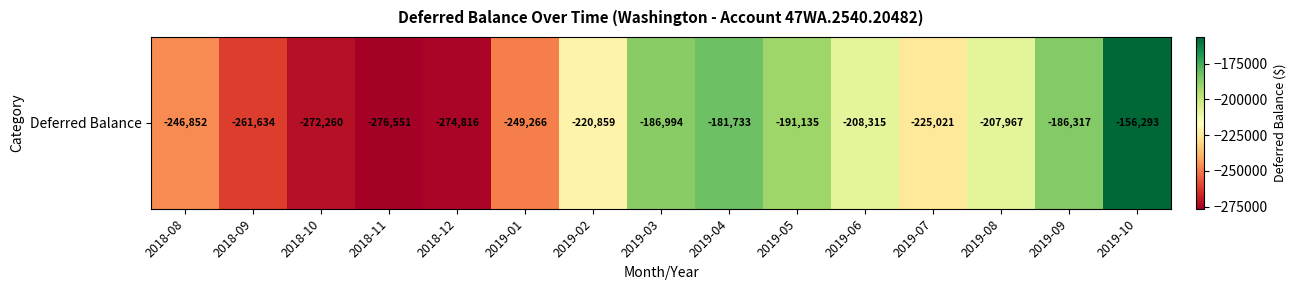

Rank the categories by value from highest to lowest.

2019-10, 2019-04, 2019-09, 2019-03, 2019-05, 2019-08, 2019-06, 2019-02, 2019-07, 2018-08, 2019-01, 2018-09, 2018-10, 2018-12, 2018-11